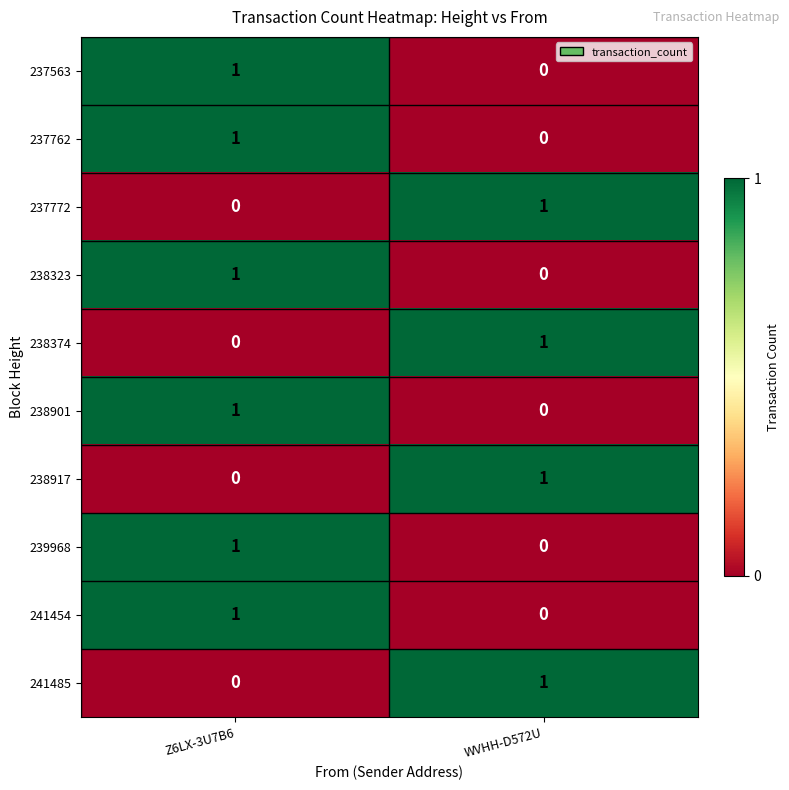

What is the total value across all series at WVHH-D572U?

4